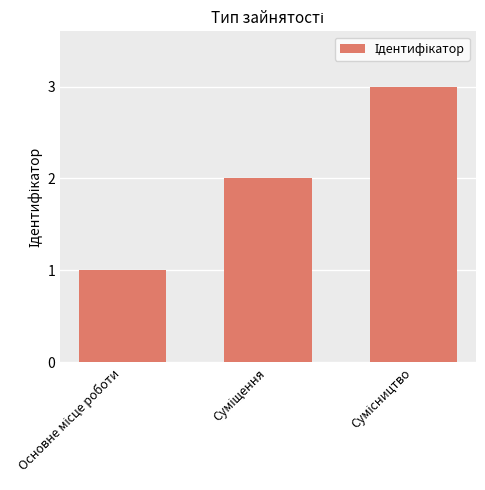

Count the number of data series in this chart.

1